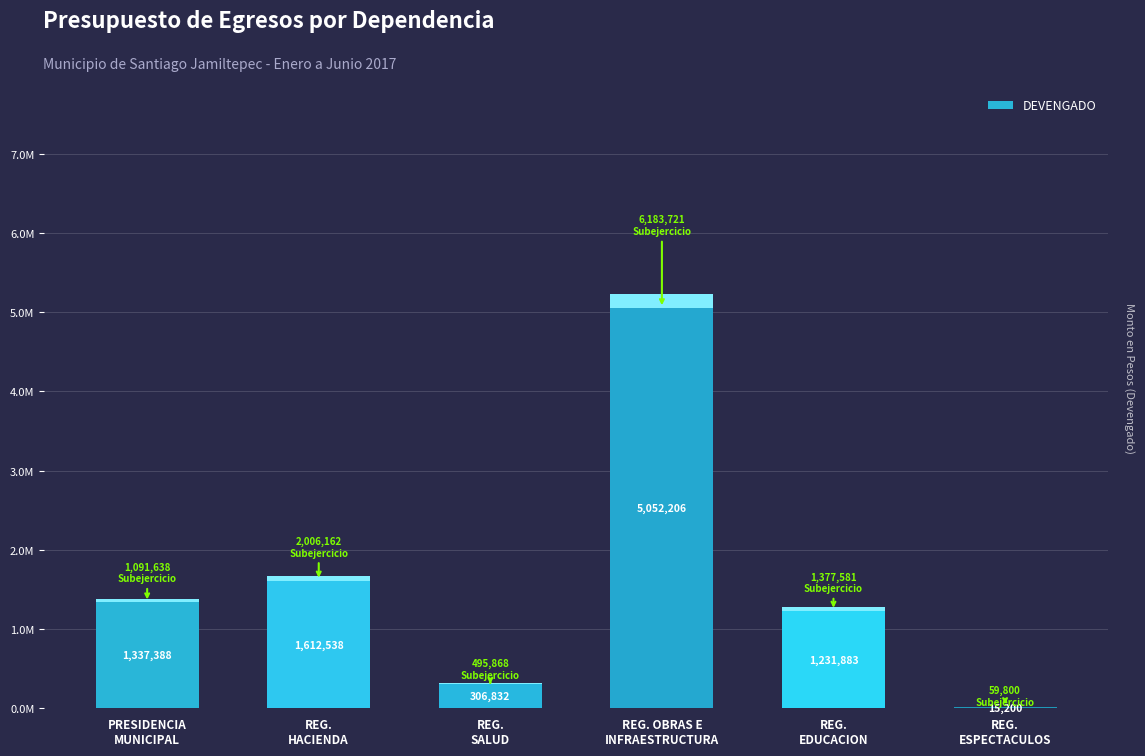

Between PRESIDENCIA
MUNICIPAL and REG.
HACIENDA, which is larger?

REG.
HACIENDA